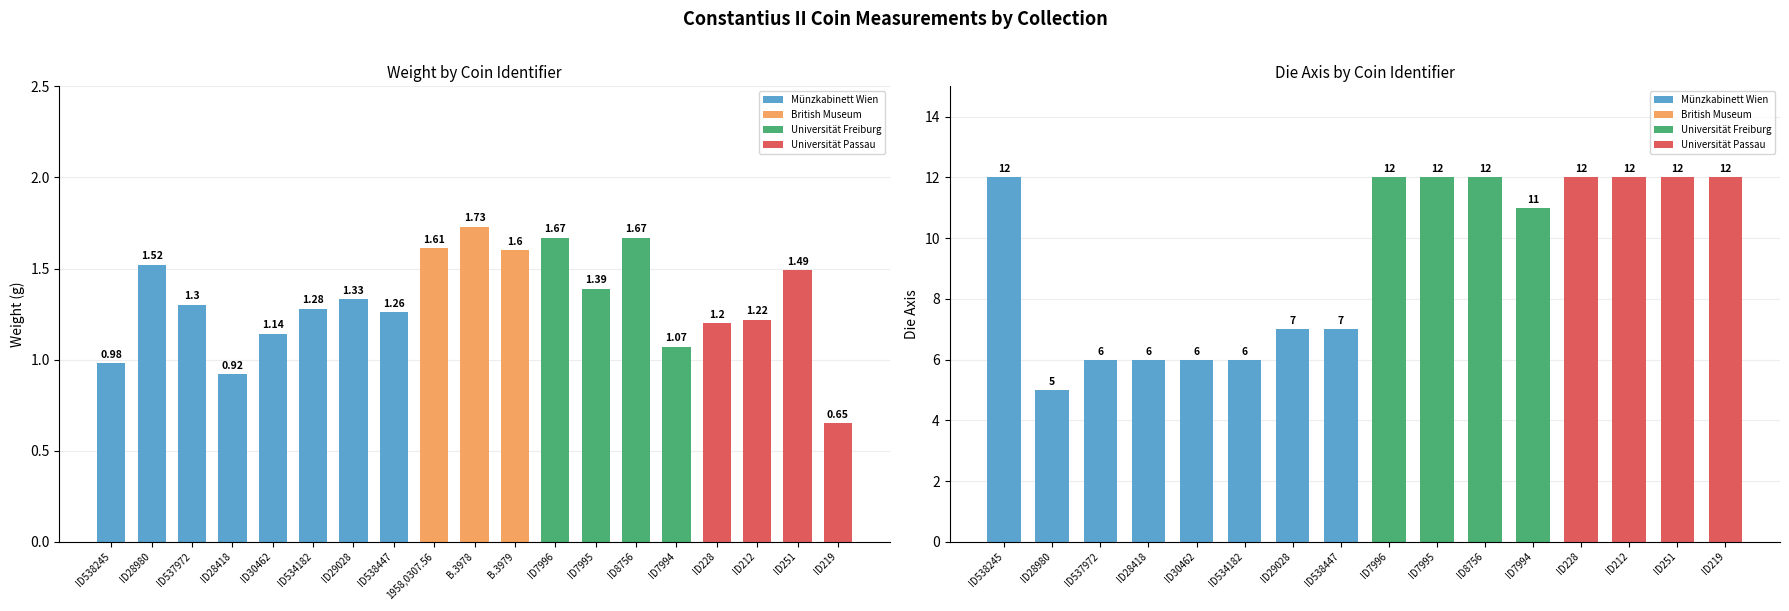

The value at ID7994 is 0.6. True or false?

False